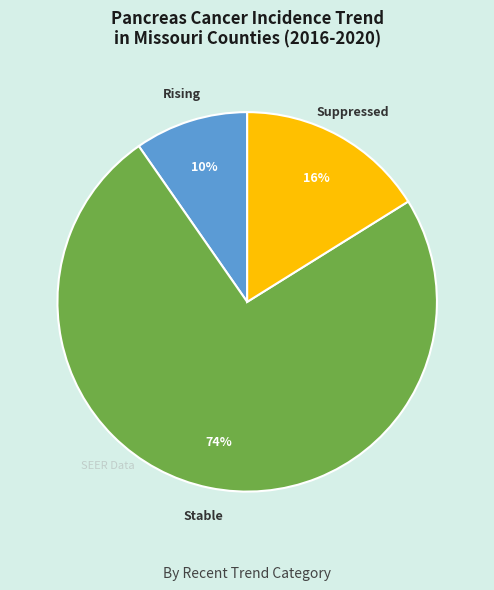

Is there a majority slice in this chart?

Yes